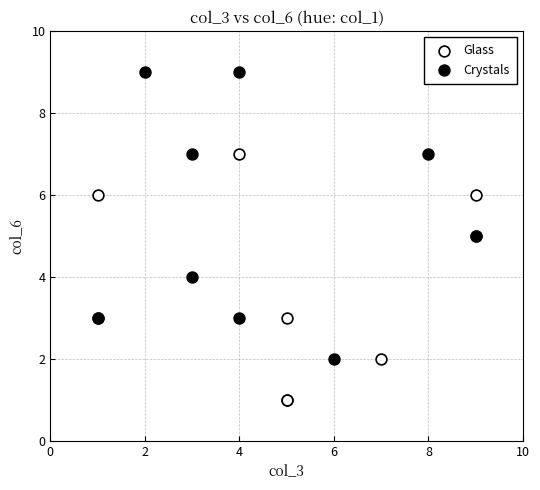

Which series has the widest spread of Y values?

Crystals